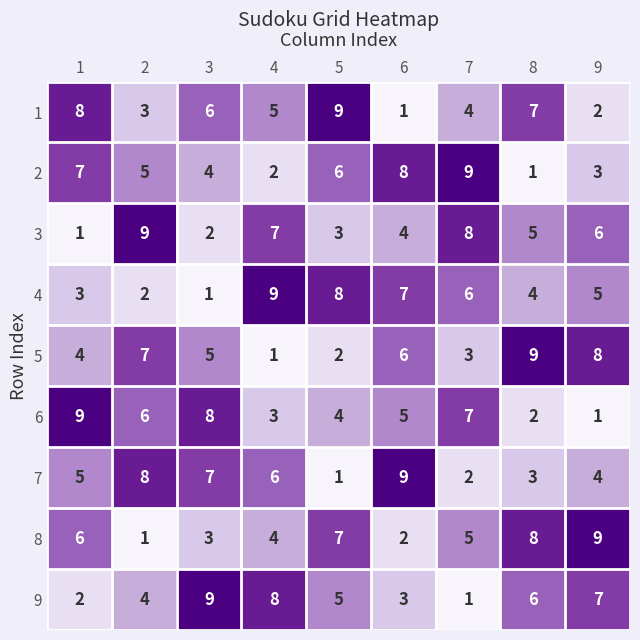

What is the difference between the 6 values at 4 and 1?

6